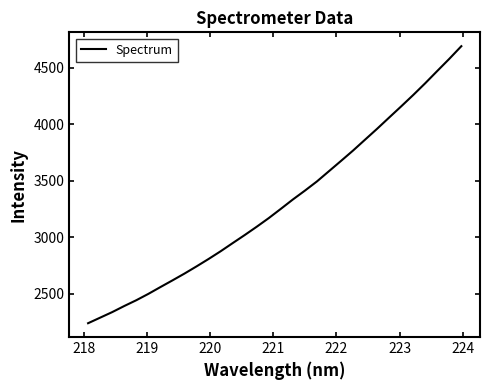

What is the maximum value shown in the chart?

4691.8